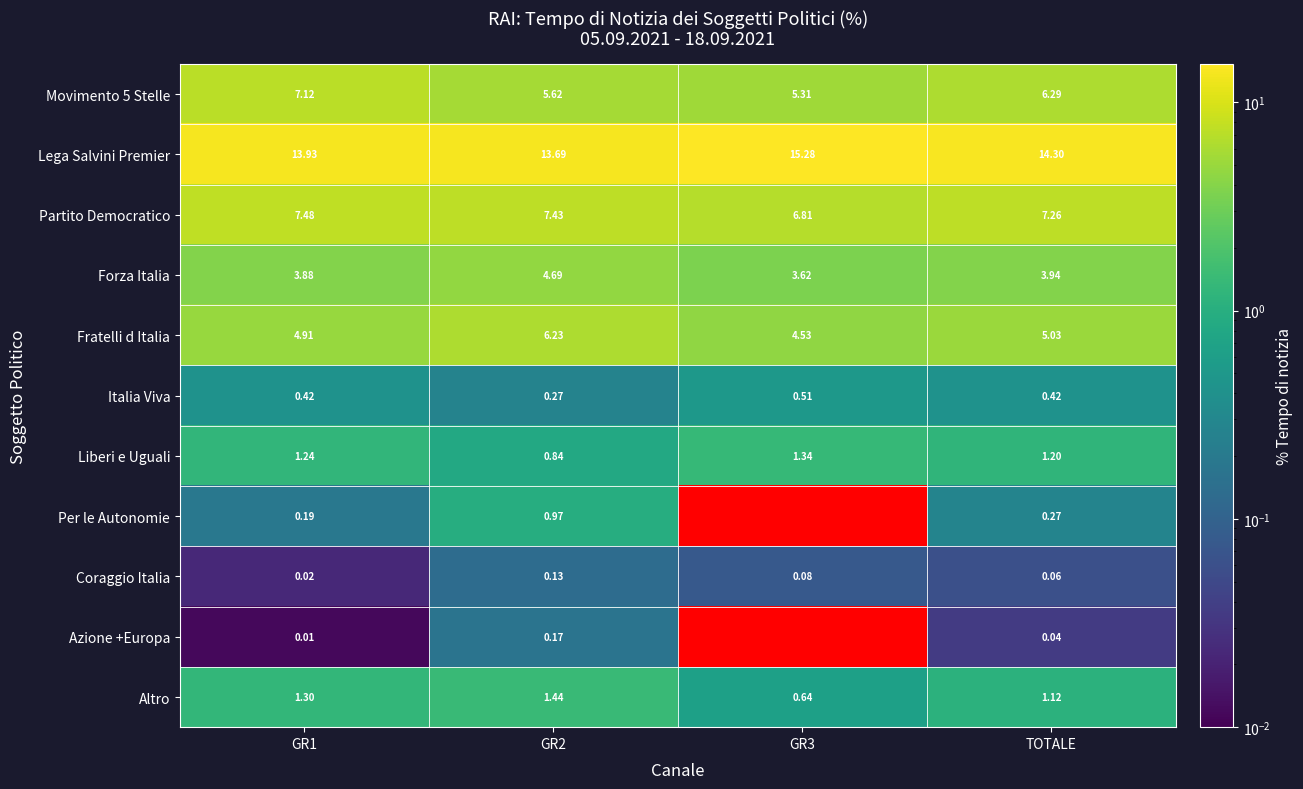

What is the greatest value displayed?

15.3